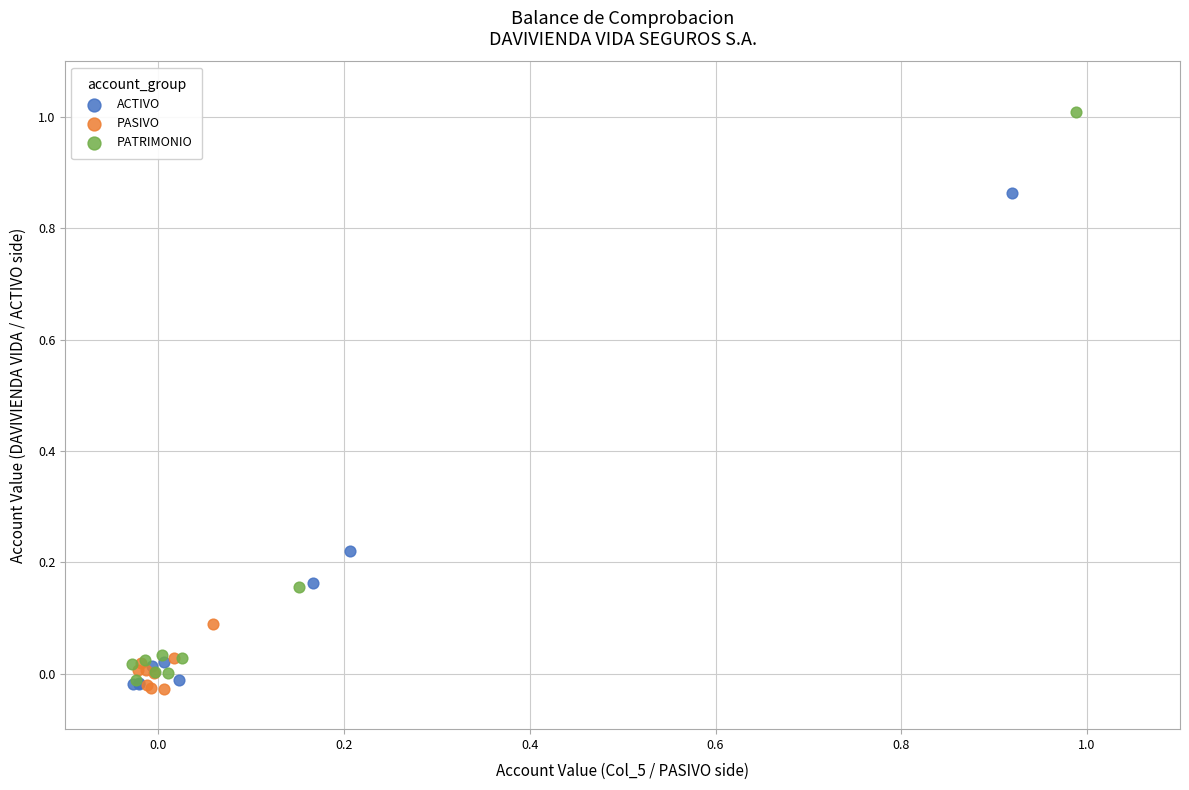

Which series reaches the maximum Y coordinate?

PATRIMONIO